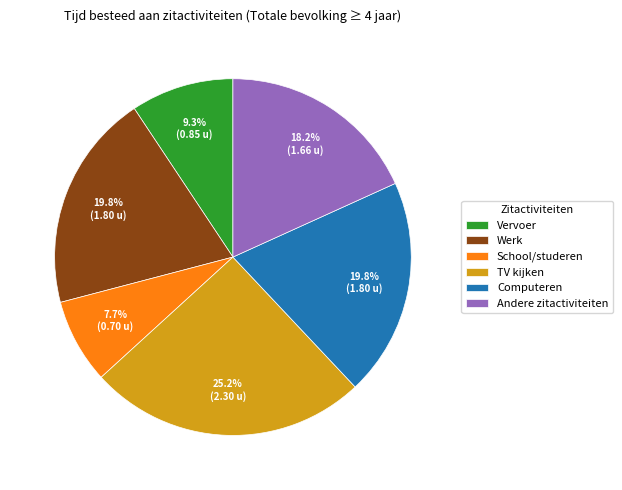

What is the total percentage of TV kijken and Computeren?

45.0%